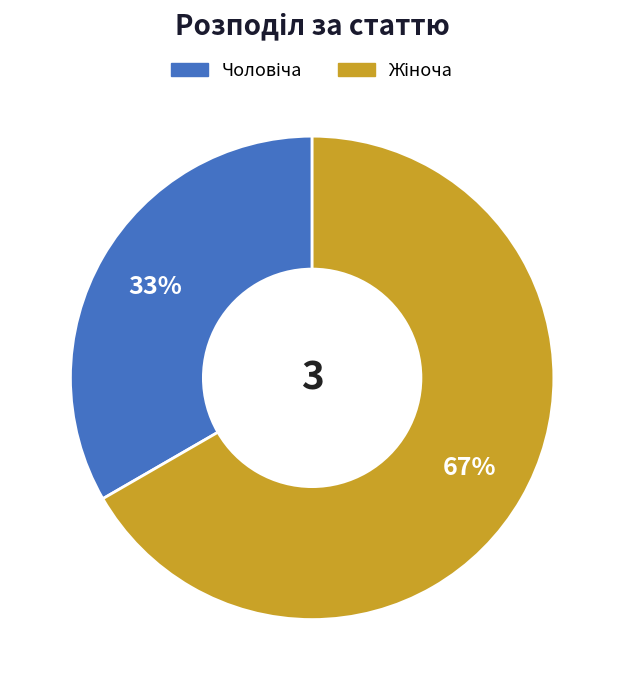

Is there any slice that represents more than half of the pie?

Yes